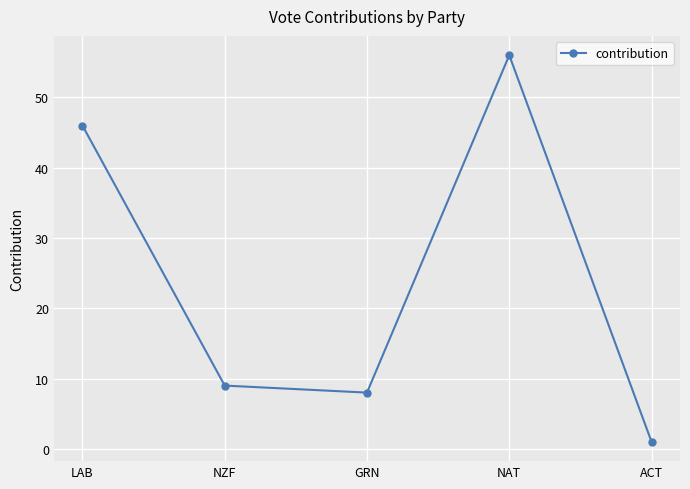

What position from the left is ACT?

5